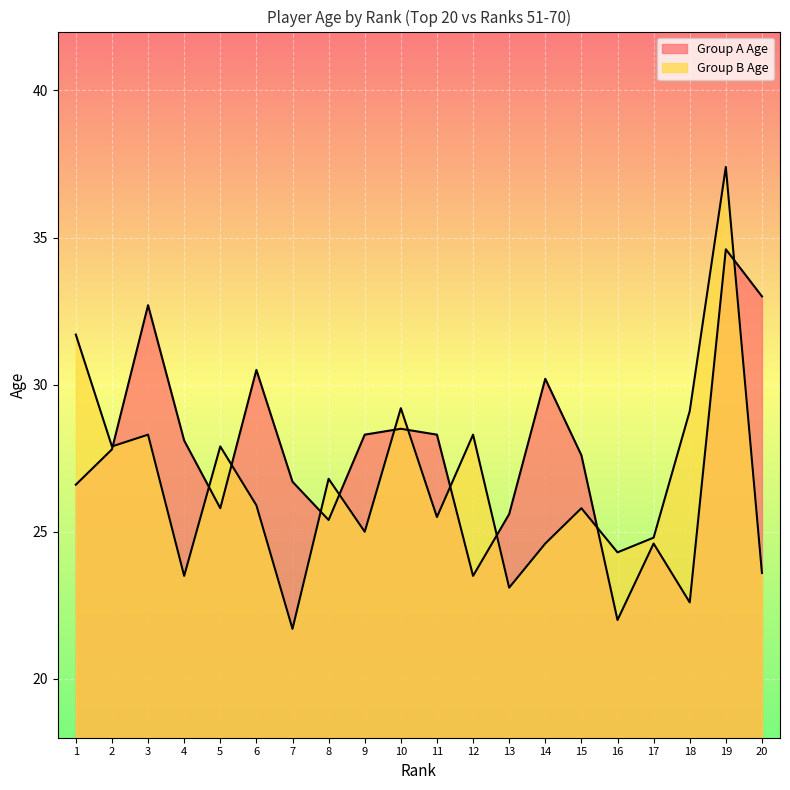

What is the total value across all series at 4?

51.6